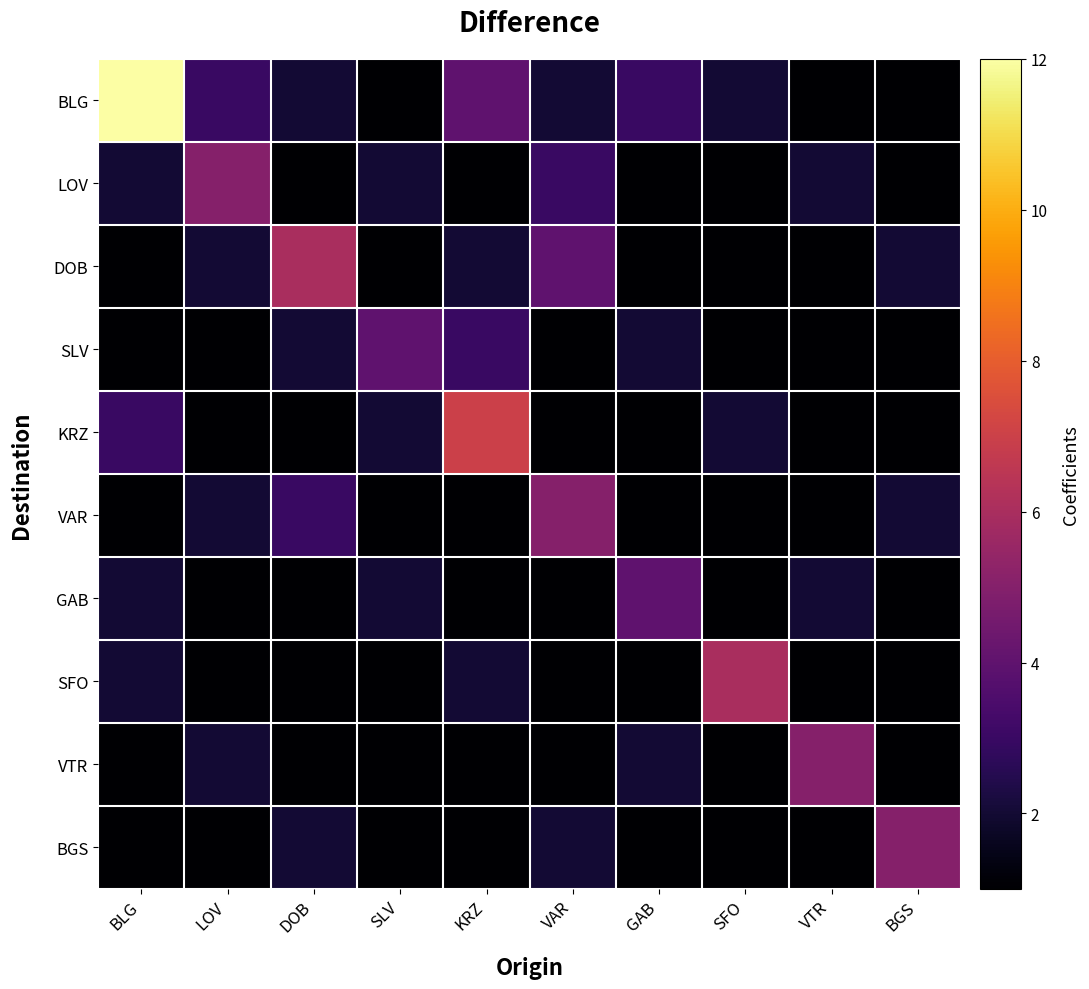

Which series has the largest total across all categories?

BLG